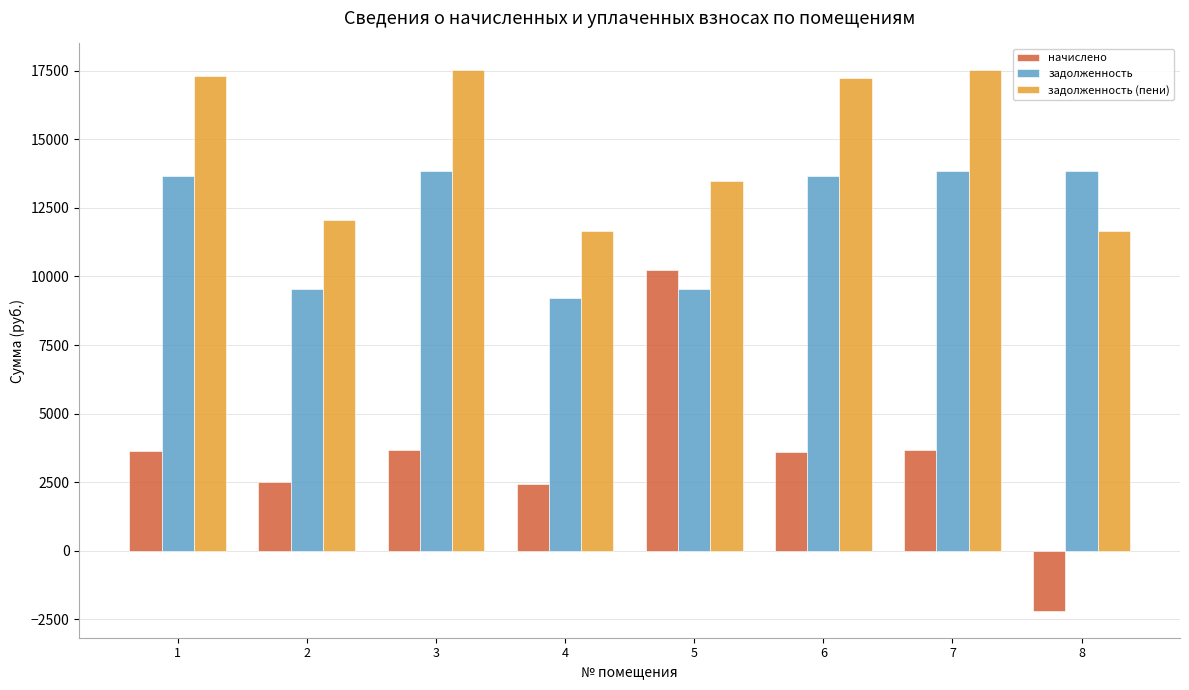

Between 4 and 7, which series saw the biggest shift?

задолженность (пени)